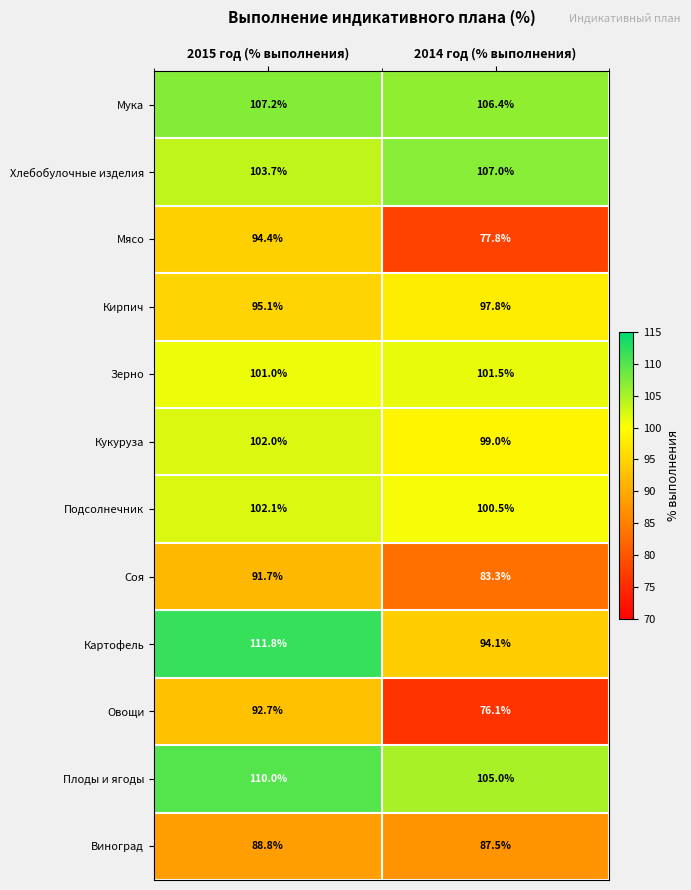

What is the total value across all series at 2015 год (% выполнения)?

1200.5